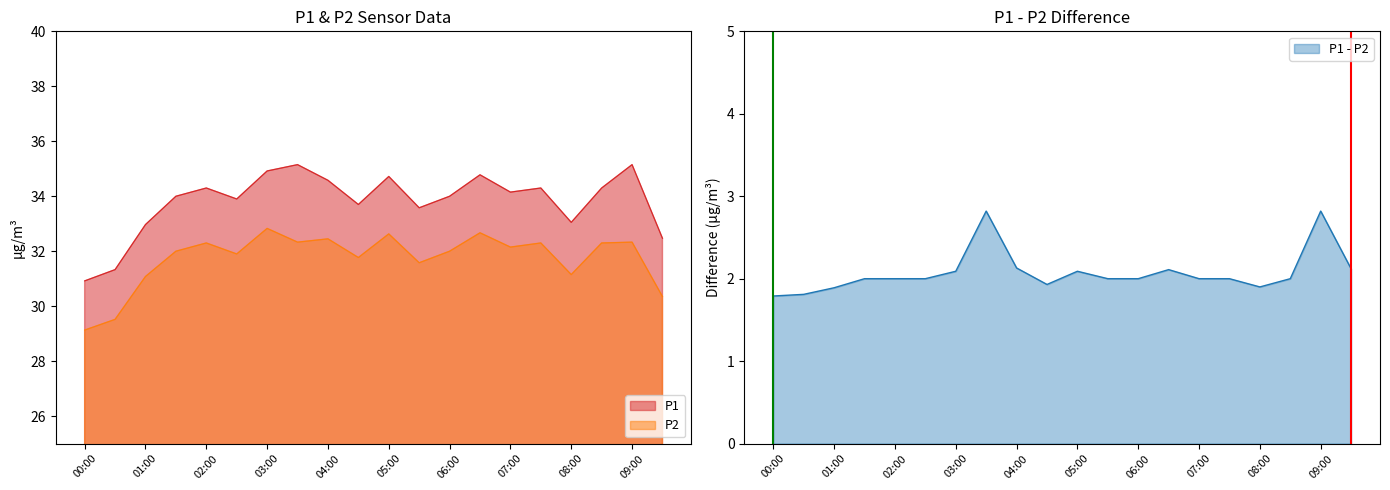

True or false: P2 has a value of 31.8 at 04:30.

True